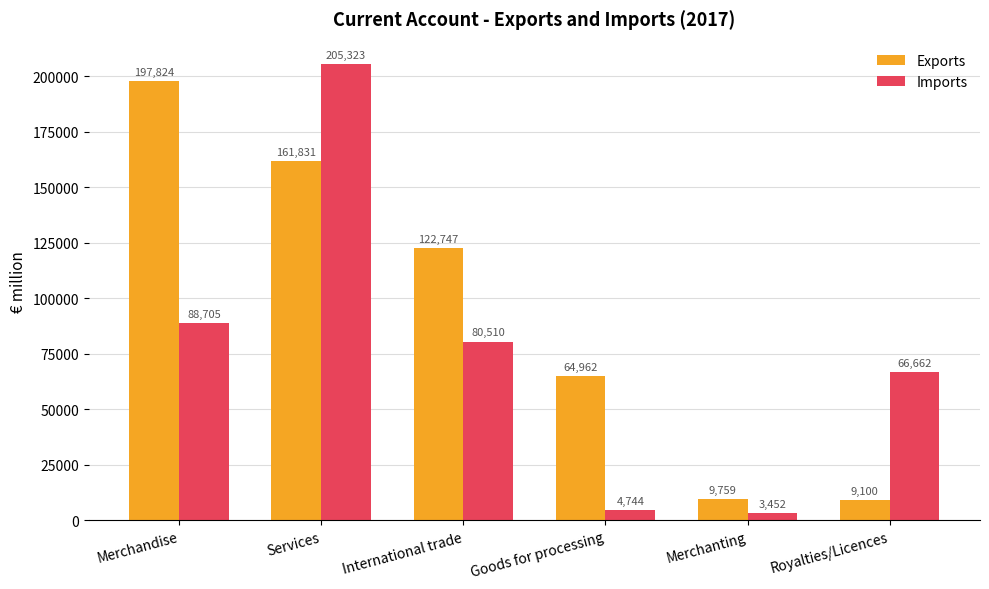

At which category is the sum across all series the highest?

Services